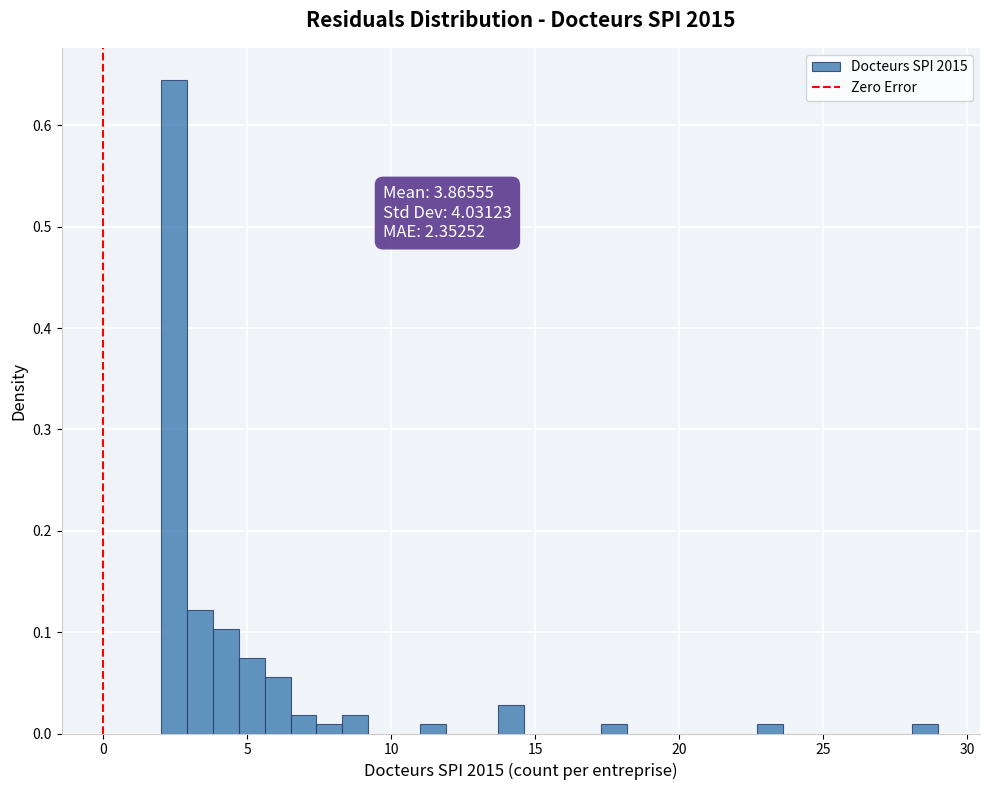

Around what value on the x-axis is the tallest bar? Give the approximate position of its centre, as read against the axis.

2.5